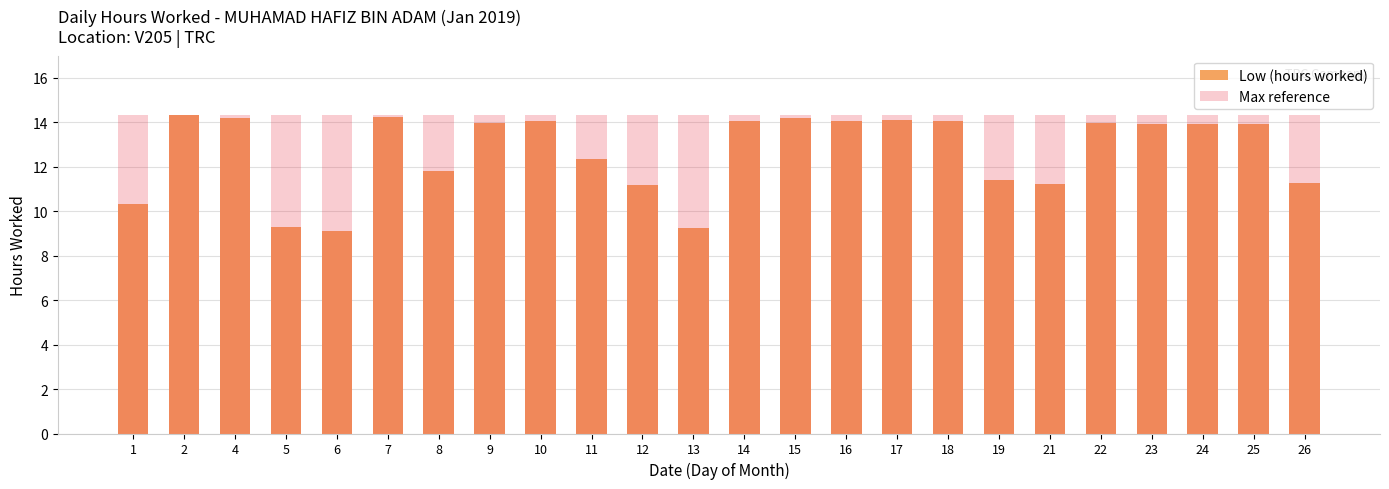

What is the value of the Max reference bar at the 8th from the left?

14.3